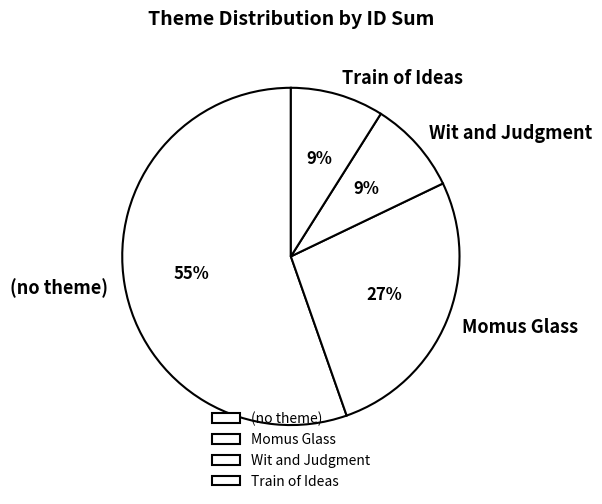

Do Train of Ideas and Momus Glass together represent more than half of the pie?

No